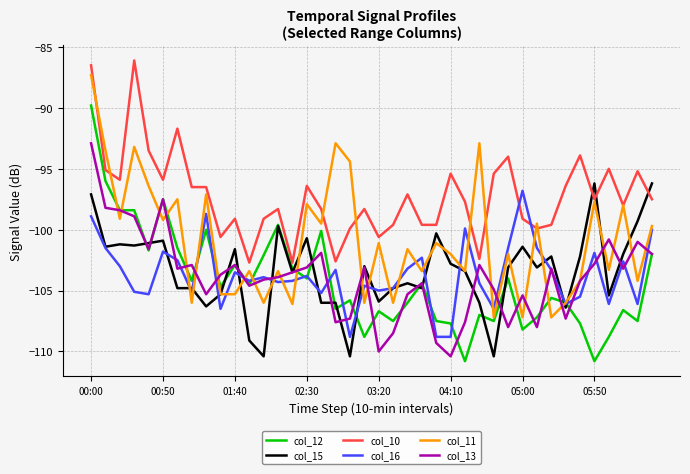

Count the number of data series in this chart.

6